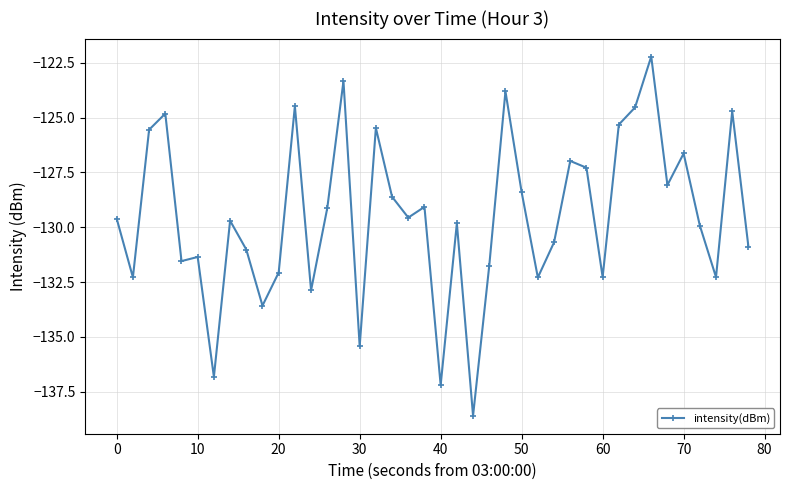

What is the difference between the maximum and second lowest values?

15.0